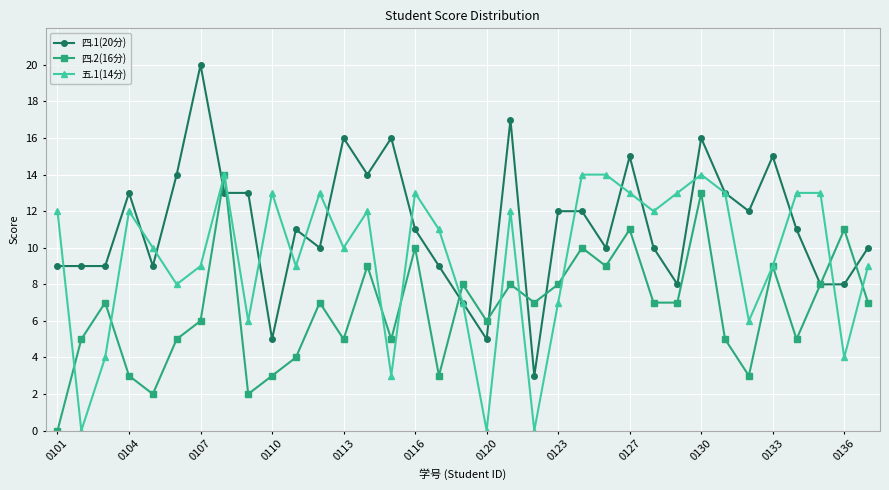

Which series has the largest range (max minus min)?

四.1(20分)